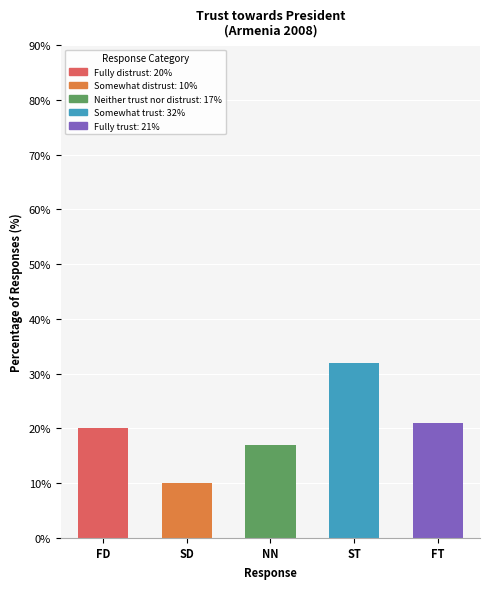

Reading left to right, what are all the values shown in this chart?

FD=20	SD=10	NN=17	ST=32	FT=21